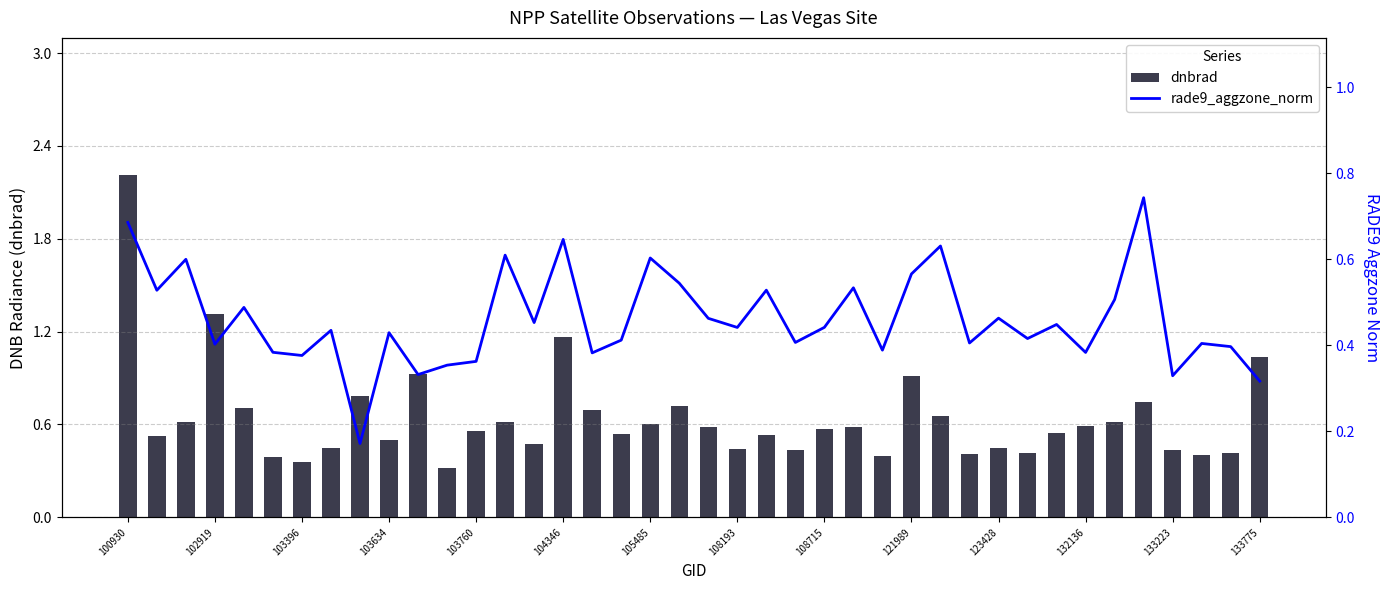

The dnbrad series shows 1.0 at 105485. True or false?

False